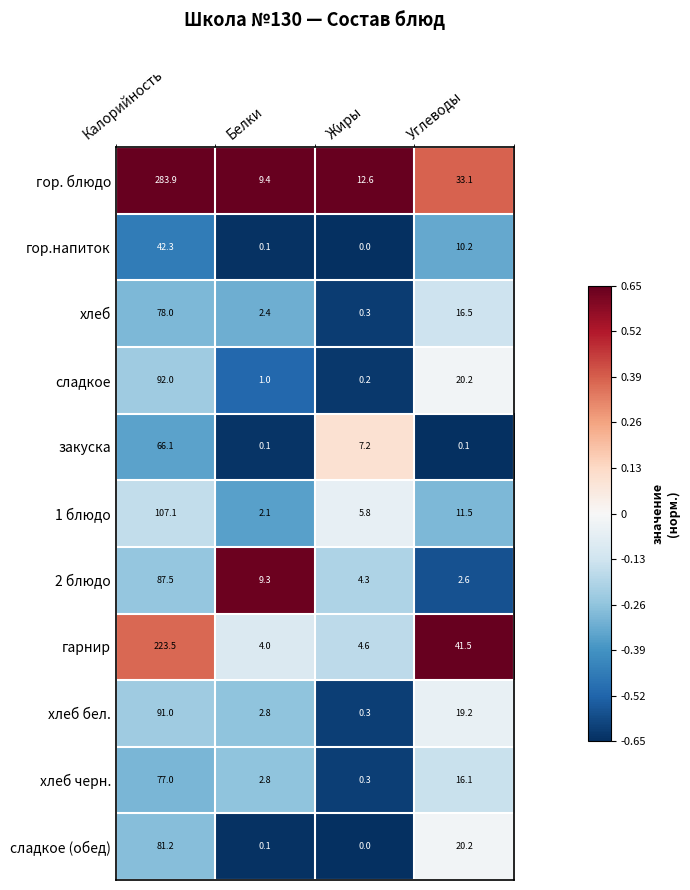

At which label is 1 блюдо closest to 54?

Углеводы